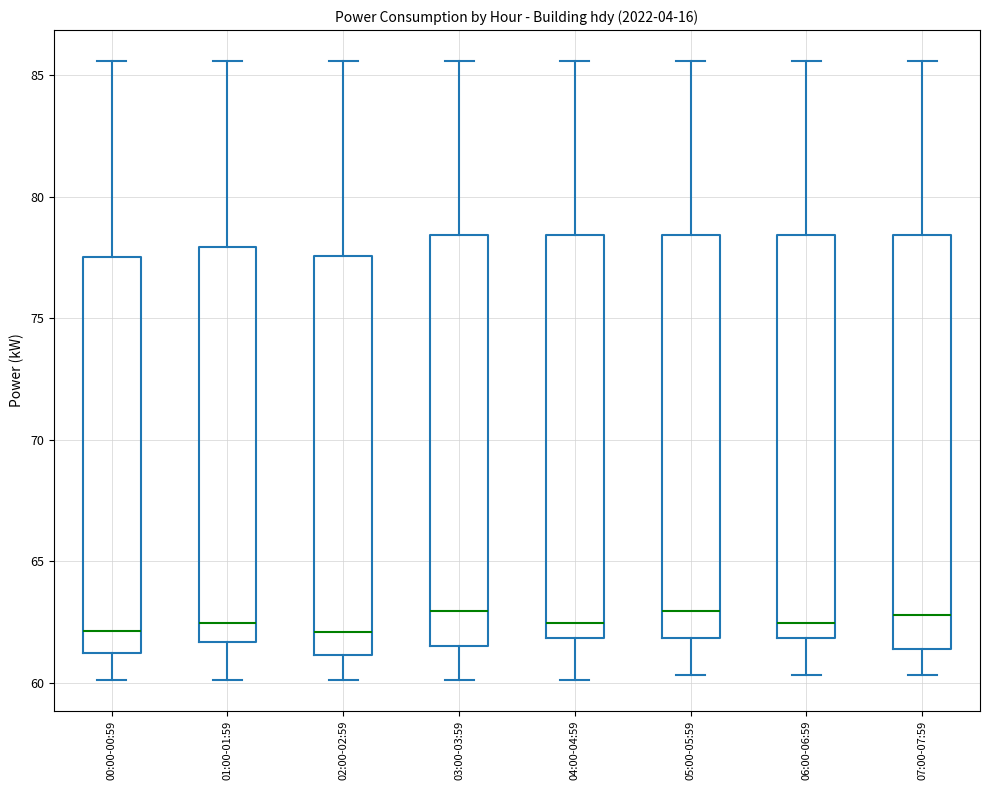

Reading left to right, read every box against the y-axis: the position of its median line, the range the box covers, and the ends of its whiskers. The values are not printed on the chart, so give them approximately, as read against the axis.

00:00-00:59: median 62.0, box 61.0 to 77.5, whiskers 60.0 to 85.5
01:00-01:59: median 62.5, box 61.5 to 78.0, whiskers 60.0 to 85.5
02:00-02:59: median 62.0, box 61.0 to 77.5, whiskers 60.0 to 85.5
03:00-03:59: median 63.0, box 61.5 to 78.5, whiskers 60.0 to 85.5
04:00-04:59: median 62.5, box 62.0 to 78.5, whiskers 60.0 to 85.5
05:00-05:59: median 63.0, box 62.0 to 78.5, whiskers 60.5 to 85.5
06:00-06:59: median 62.5, box 62.0 to 78.5, whiskers 60.5 to 85.5
07:00-07:59: median 63.0, box 61.5 to 78.5, whiskers 60.5 to 85.5